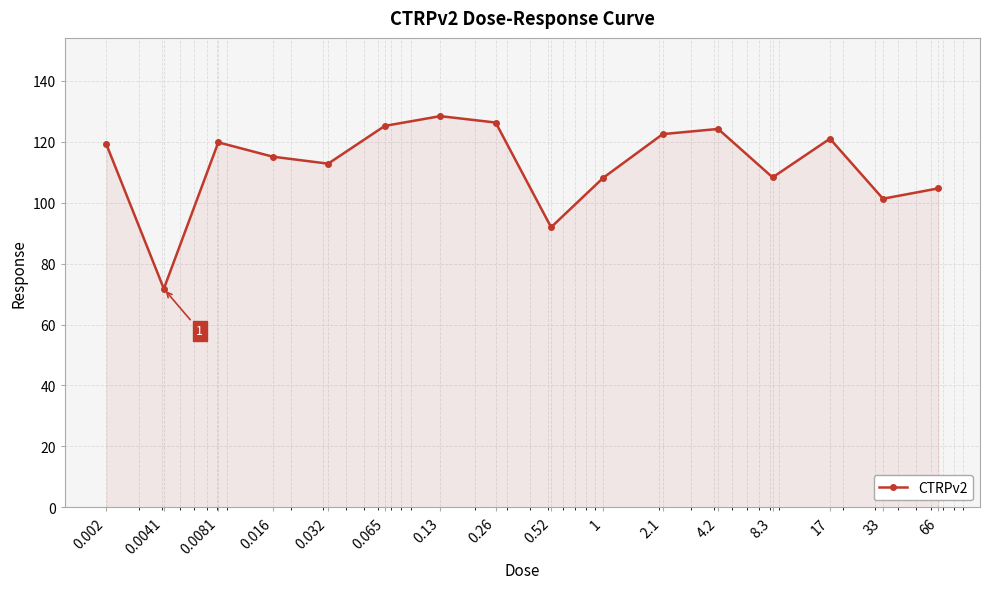

What is the minimum value shown in the chart?

71.8